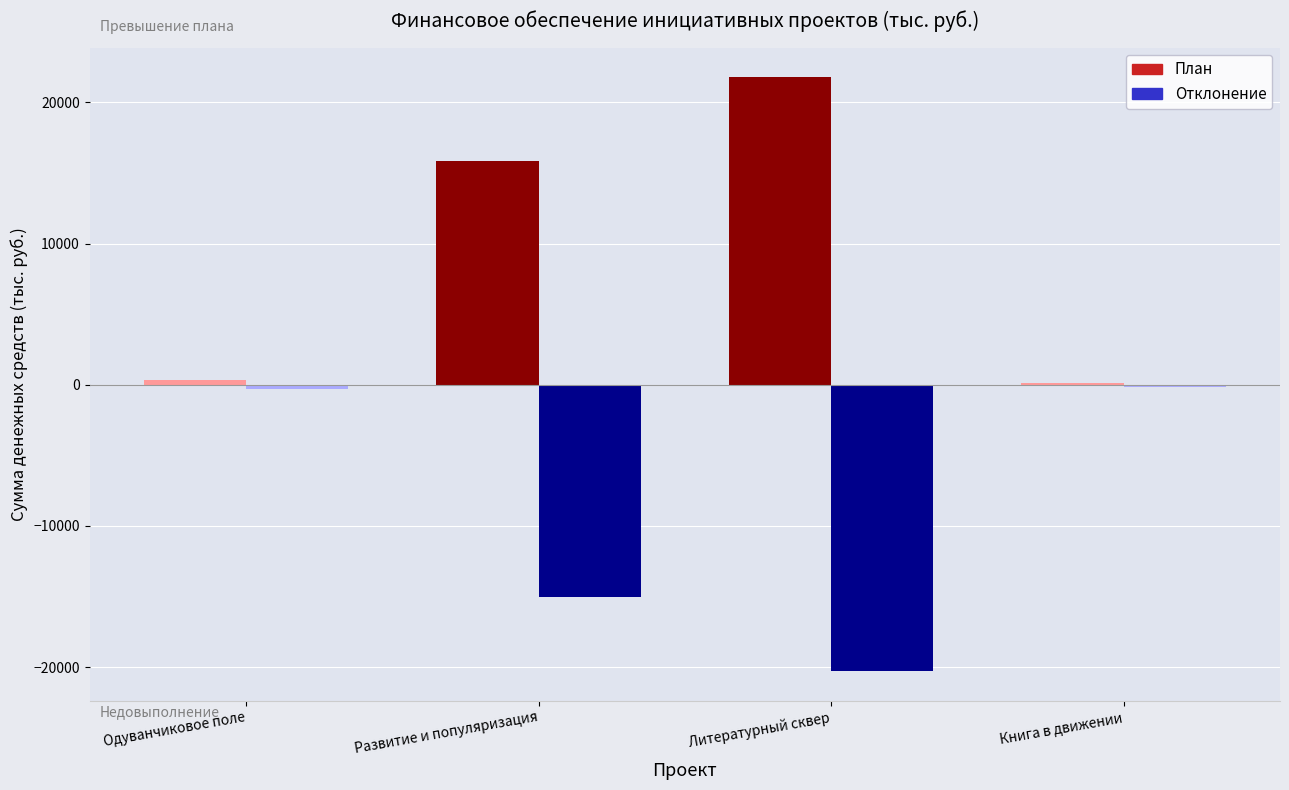

Which series has the largest total across all categories?

План